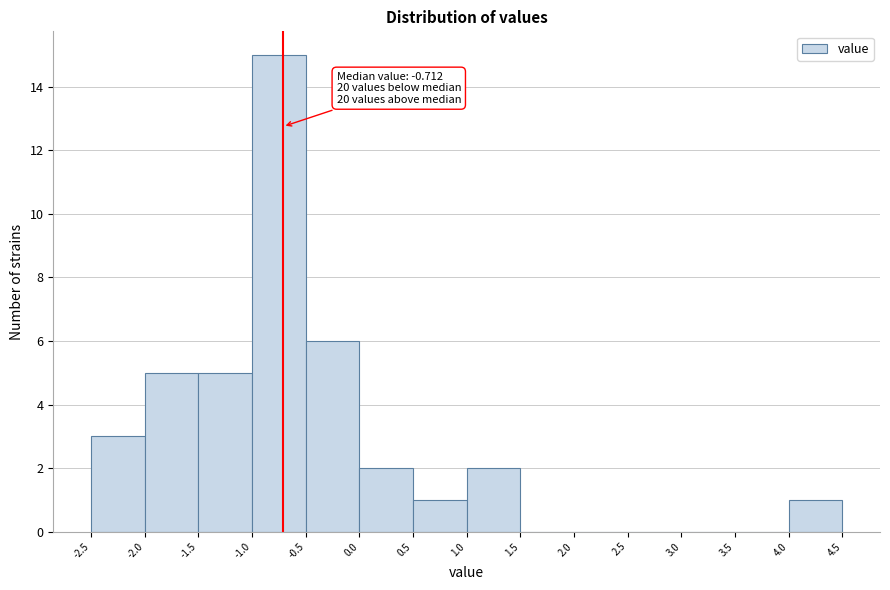

Which range on the x-axis has the tallest bar?

-1.0 to -0.5